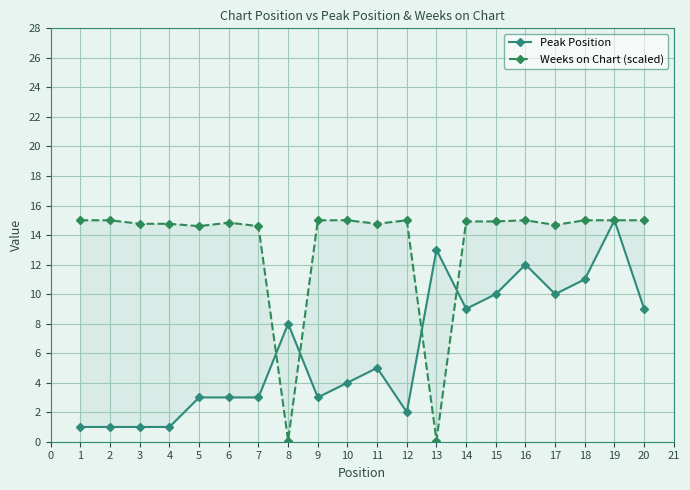

How many values in the Peak Position series exceed 5?

9